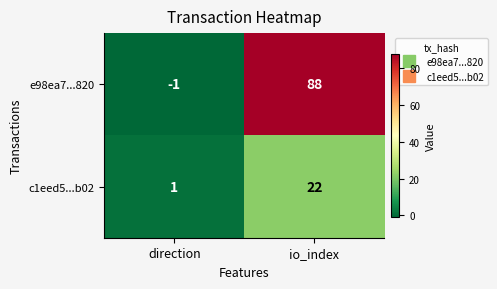

True or false: c1eed5...b02 has a value of 1 at direction.

True